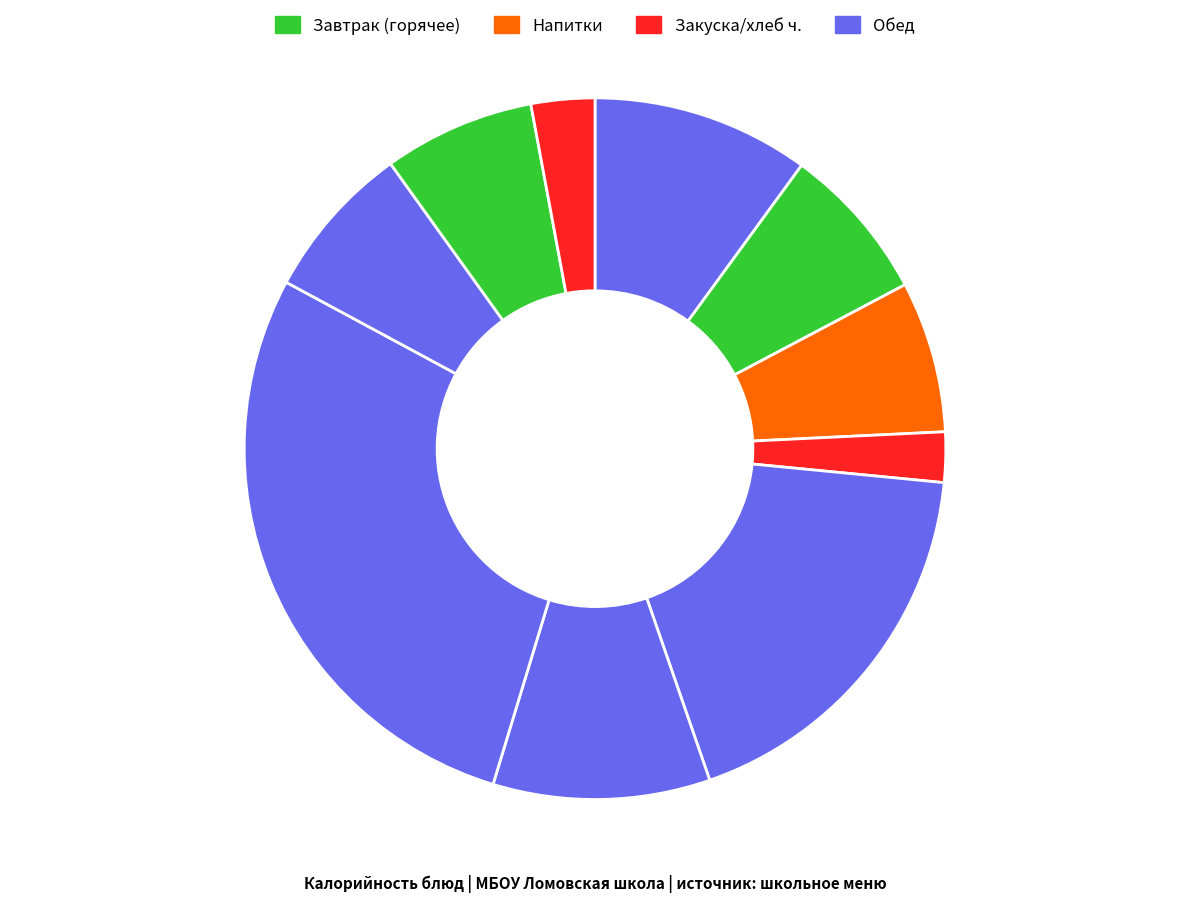

How many segments does this pie chart have?

10